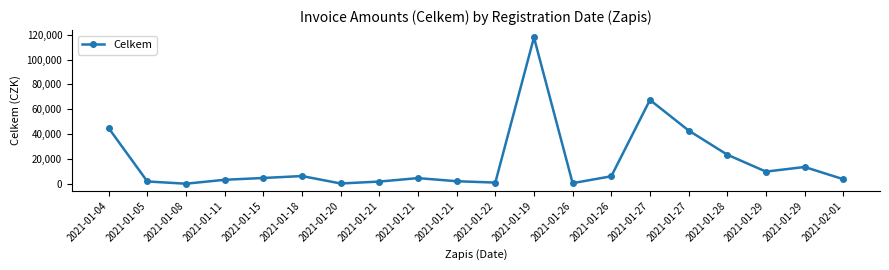

List the labels in order of value, smallest first.

2021-01-08, 2021-01-20, 2021-01-26, 2021-01-22, 2021-01-21, 2021-01-05, 2021-01-21, 2021-01-11, 2021-02-01, 2021-01-21, 2021-01-15, 2021-01-26, 2021-01-18, 2021-01-29, 2021-01-29, 2021-01-28, 2021-01-27, 2021-01-04, 2021-01-27, 2021-01-19